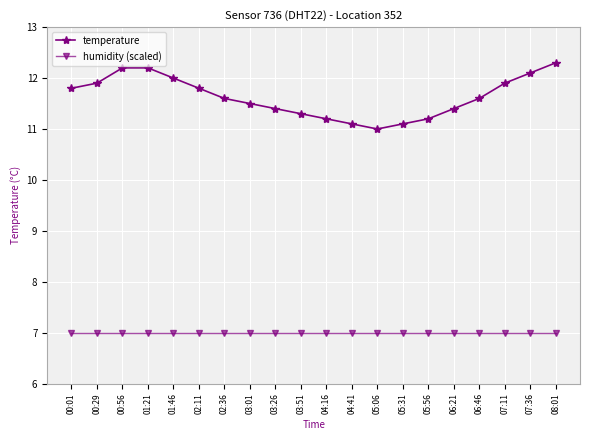

What is the value of the humidity (scaled) point at the 7th from the left?

7.0